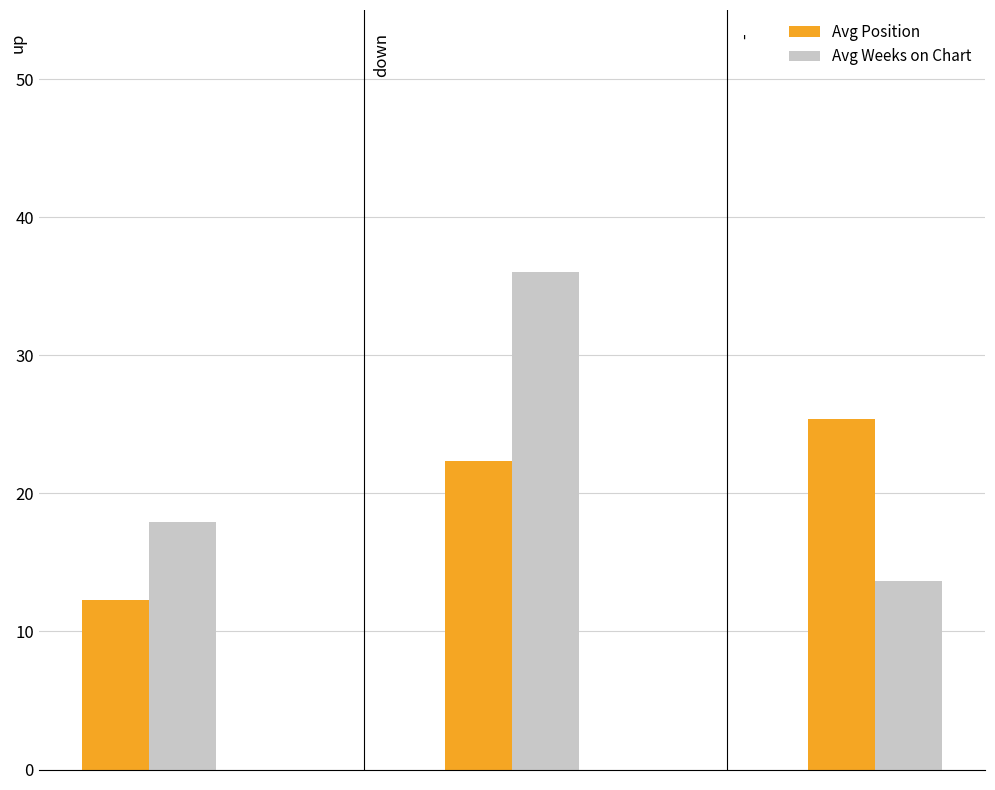

List the series in order of their overall mean, lowest first.

Avg Position, Avg Weeks on Chart